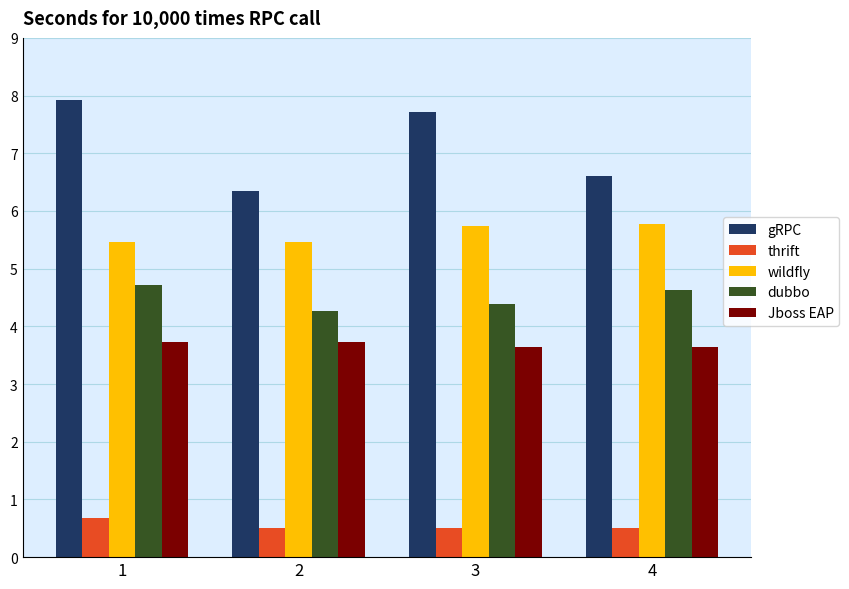

The dubbo series shows 4.4 at 3. True or false?

True